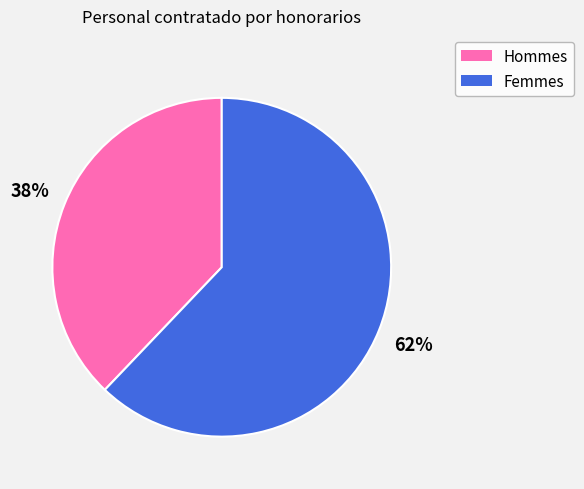

To the nearest percent, what is the difference between the largest and smallest slice percentages?

24%